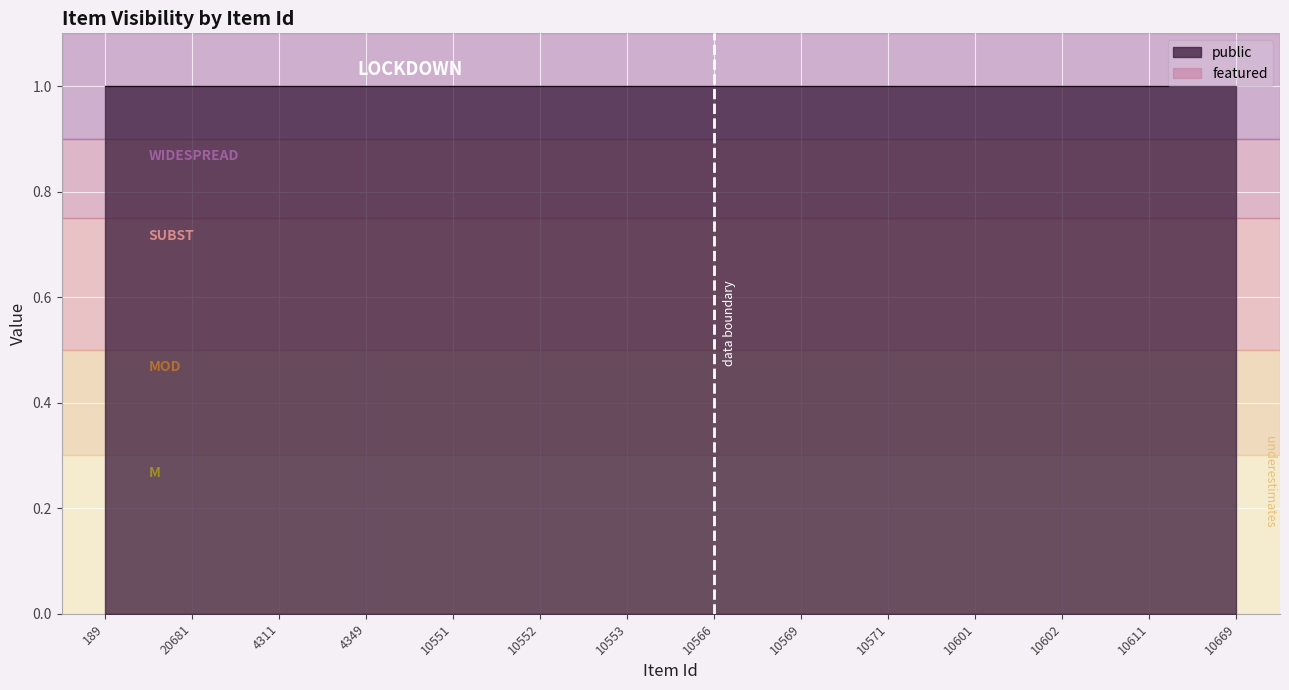

Rank the series by their maximum value, from highest to lowest.

public, featured